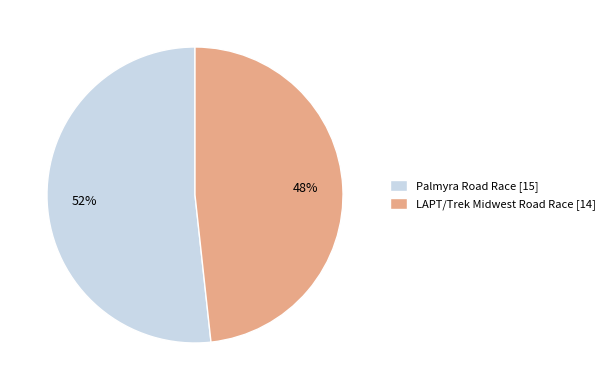

Do LAPT/Trek Midwest Road Race [14] and Palmyra Road Race [15] together represent more than half of the pie?

Yes